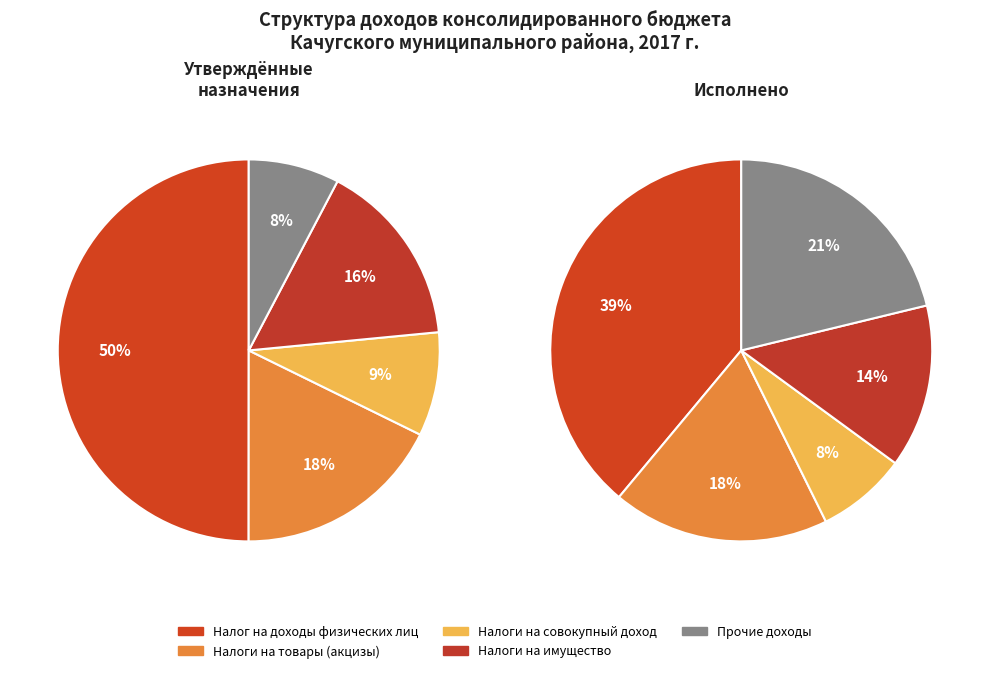

How many segments does this pie chart have?

5